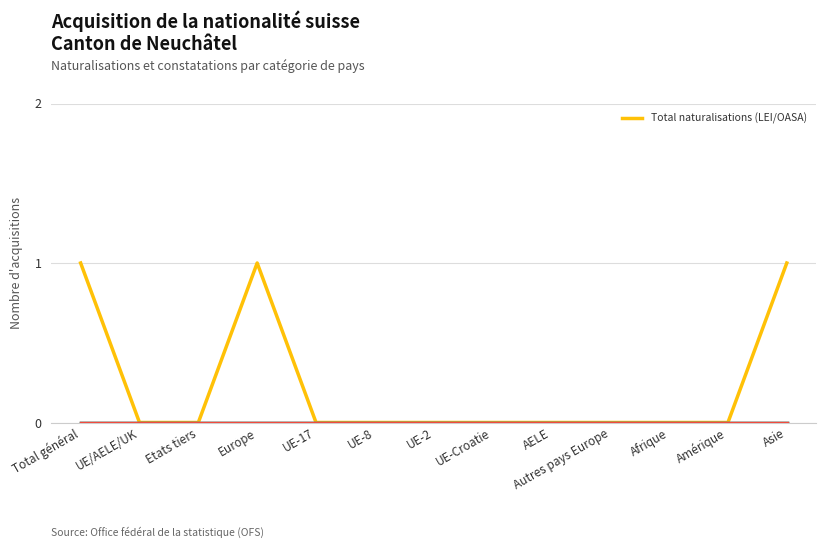

The value of Réintégrations (UE/AELE) at Asie is 0. True or false?

True